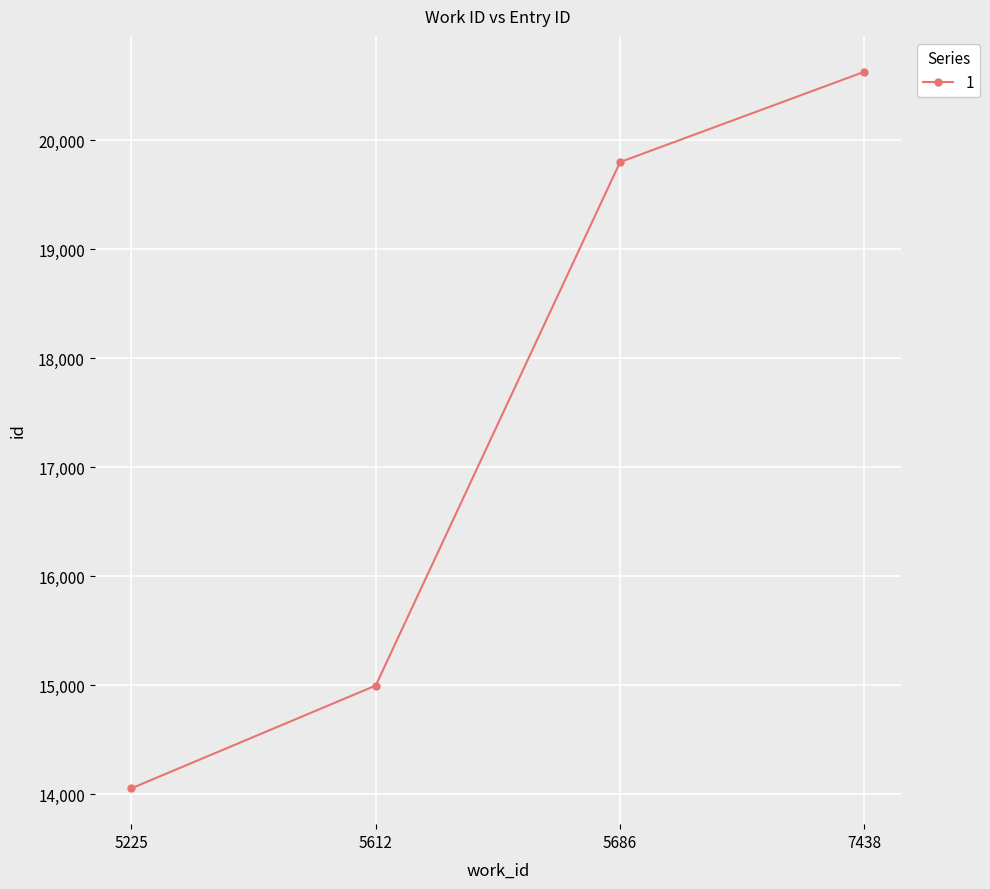

The chart shows a value of 19801 at 5686. True or false?

True